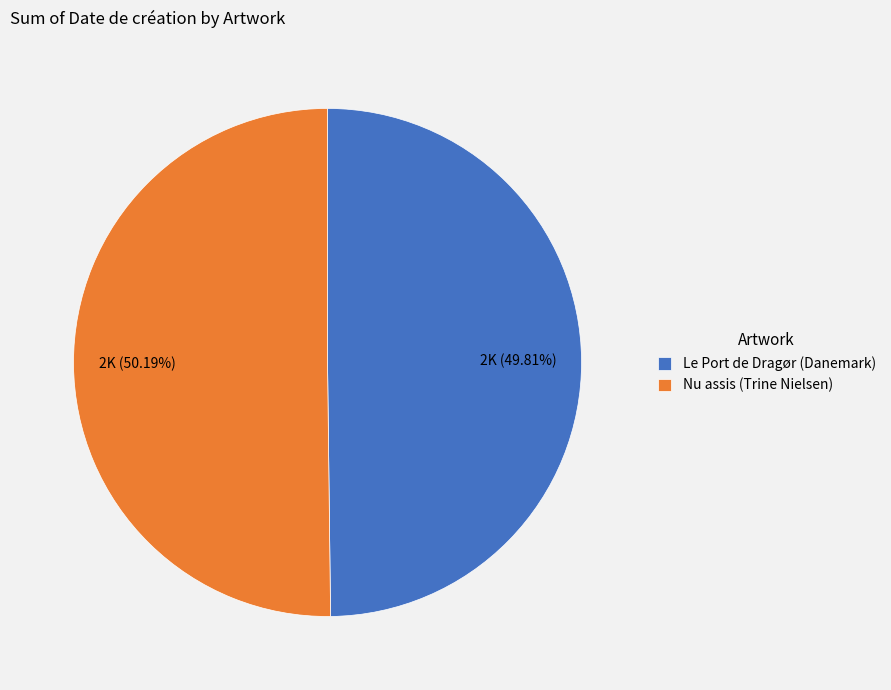

What is the ratio of the value at Le Port de Dragør (Danemark) to the value at Nu assis (Trine Nielsen)?

1.0